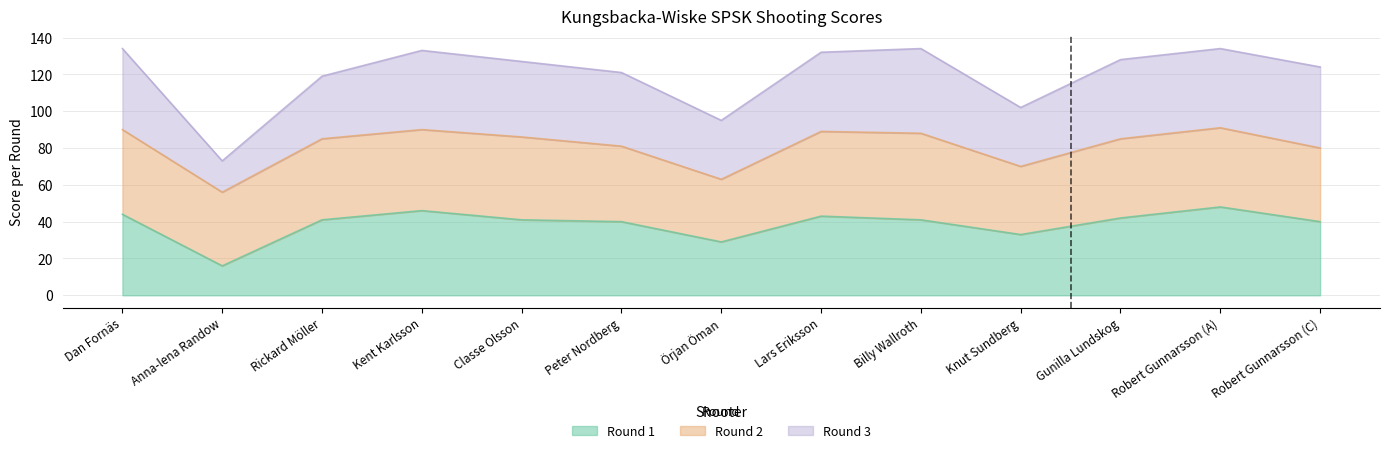

The Round 1 series shows 41 at Classe Olsson. True or false?

True